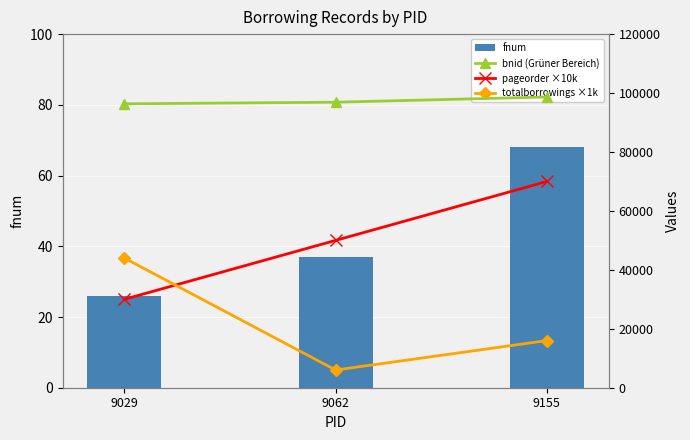

How many data points does each series have?

3